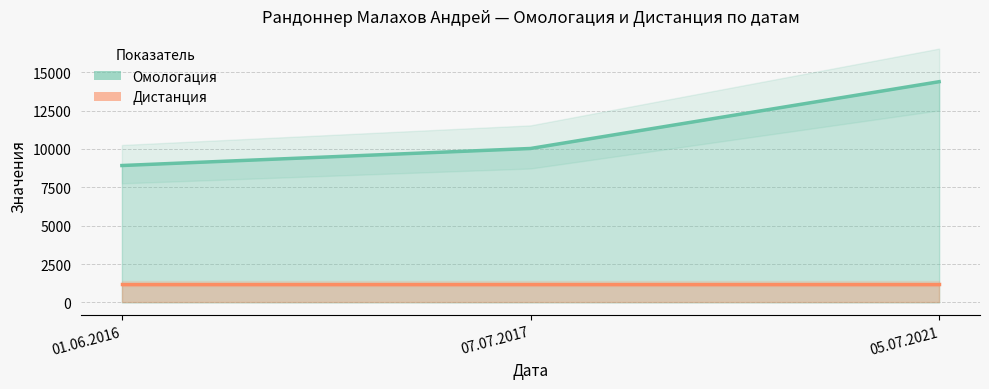

Which category has the highest value across all series?

05.07.2021